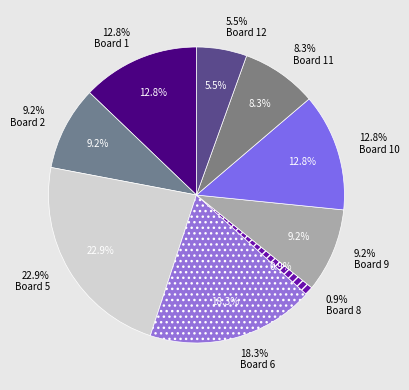

To the nearest percent, what is the average slice percentage?

8%